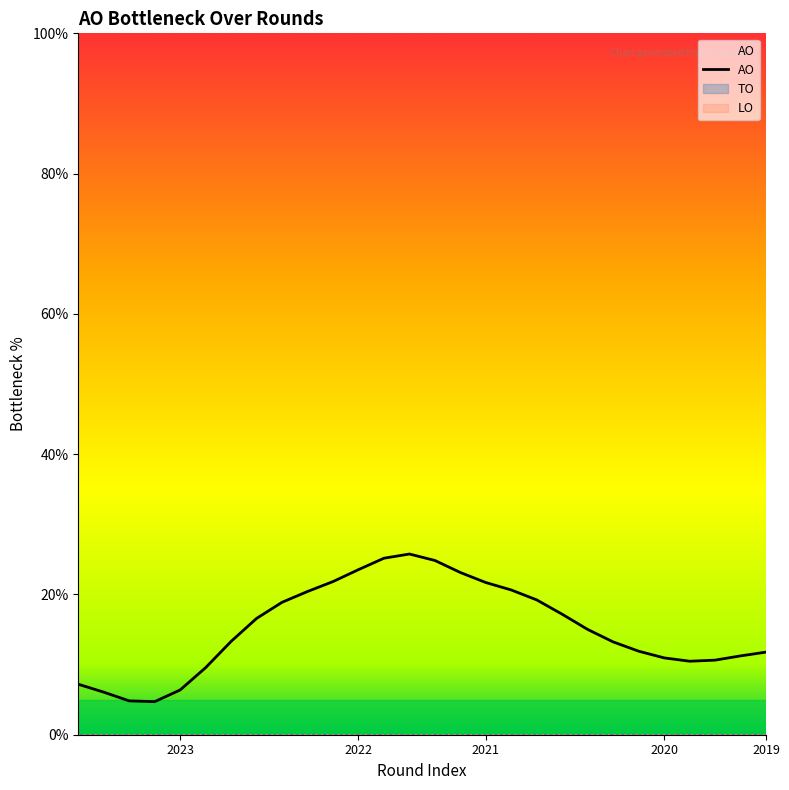

What is the value of the 15th point from the left?

24.8